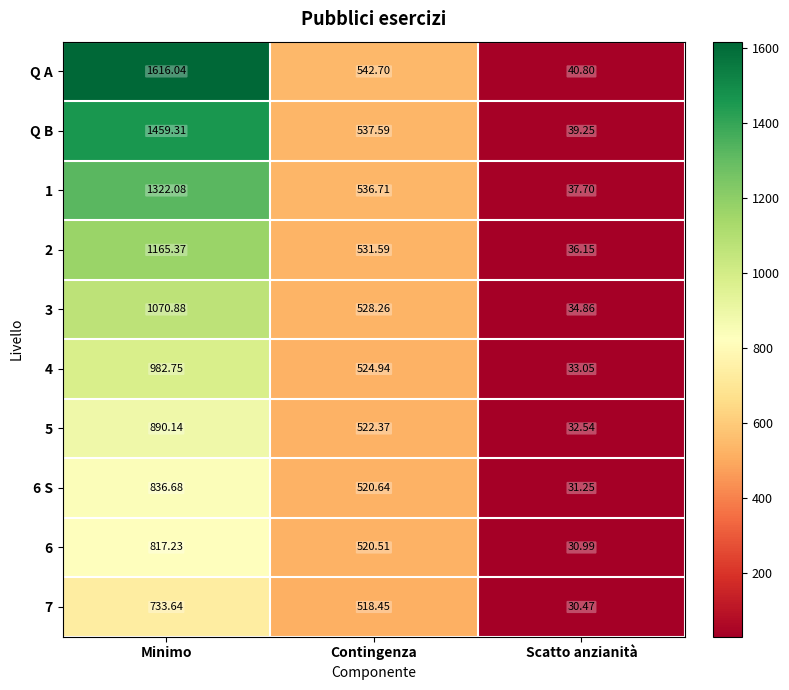

How many categories are shown in the chart?

3